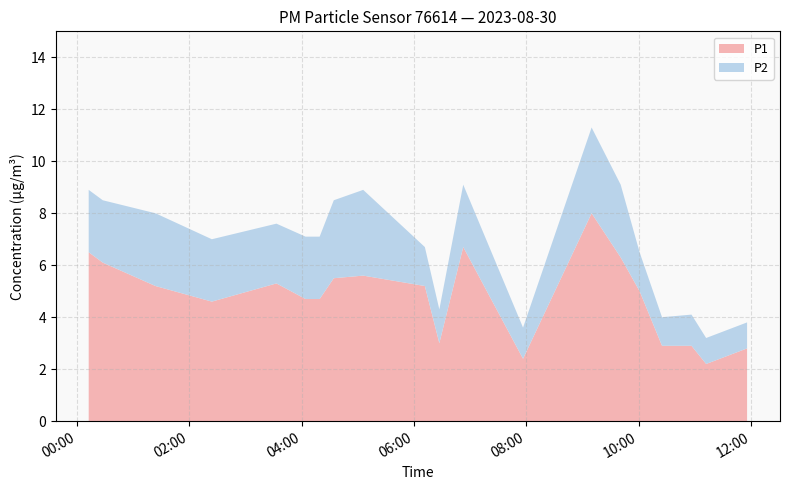

Reading right to left, transcribe all the data shown in this chart.

P1: 2023-08-30T11:55:37=2.8	2023-08-30T11:11:55=2.2	2023-08-30T10:56:18=2.9	2023-08-30T10:24:49=2.9	2023-08-30T10:00:53=5.0	2023-08-30T09:40:41=6.3	2023-08-30T09:09:39=8.0	2023-08-30T07:56:27=2.4	2023-08-30T06:52:36=6.7	2023-08-30T06:27:06=3.0	2023-08-30T06:11:38=5.2	2023-08-30T05:05:49=5.6	2023-08-30T04:34:25=5.5	2023-08-30T04:19:20=4.7	2023-08-30T04:04:16=4.7	2023-08-30T03:33:13=5.3	2023-08-30T02:24:15=4.6	2023-08-30T01:24:03=5.2	2023-08-30T00:27:49=6.1	2023-08-30T00:12:47=6.5
P2: 2023-08-30T11:55:37=1.0	2023-08-30T11:11:55=1.0	2023-08-30T10:56:18=1.2	2023-08-30T10:24:49=1.1	2023-08-30T10:00:53=1.5	2023-08-30T09:40:41=2.8	2023-08-30T09:09:39=3.3	2023-08-30T07:56:27=1.2	2023-08-30T06:52:36=2.4	2023-08-30T06:27:06=1.3	2023-08-30T06:11:38=1.5	2023-08-30T05:05:49=3.3	2023-08-30T04:34:25=3.0	2023-08-30T04:19:20=2.4	2023-08-30T04:04:16=2.4	2023-08-30T03:33:13=2.3	2023-08-30T02:24:15=2.4	2023-08-30T01:24:03=2.8	2023-08-30T00:27:49=2.4	2023-08-30T00:12:47=2.4